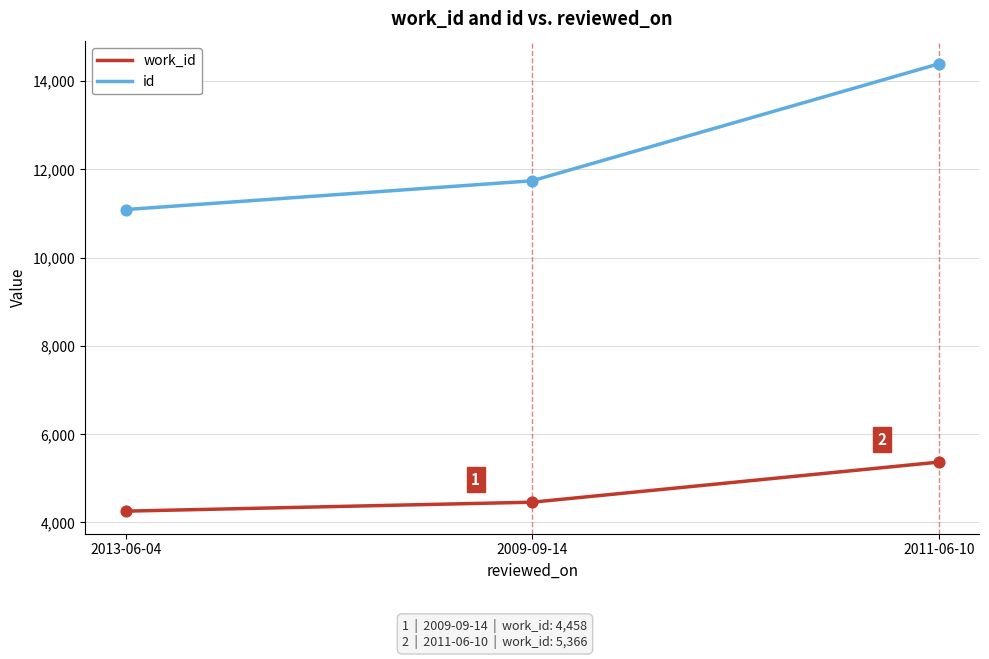

What is the spread (max minus min) of values at 2011-06-10?

9022